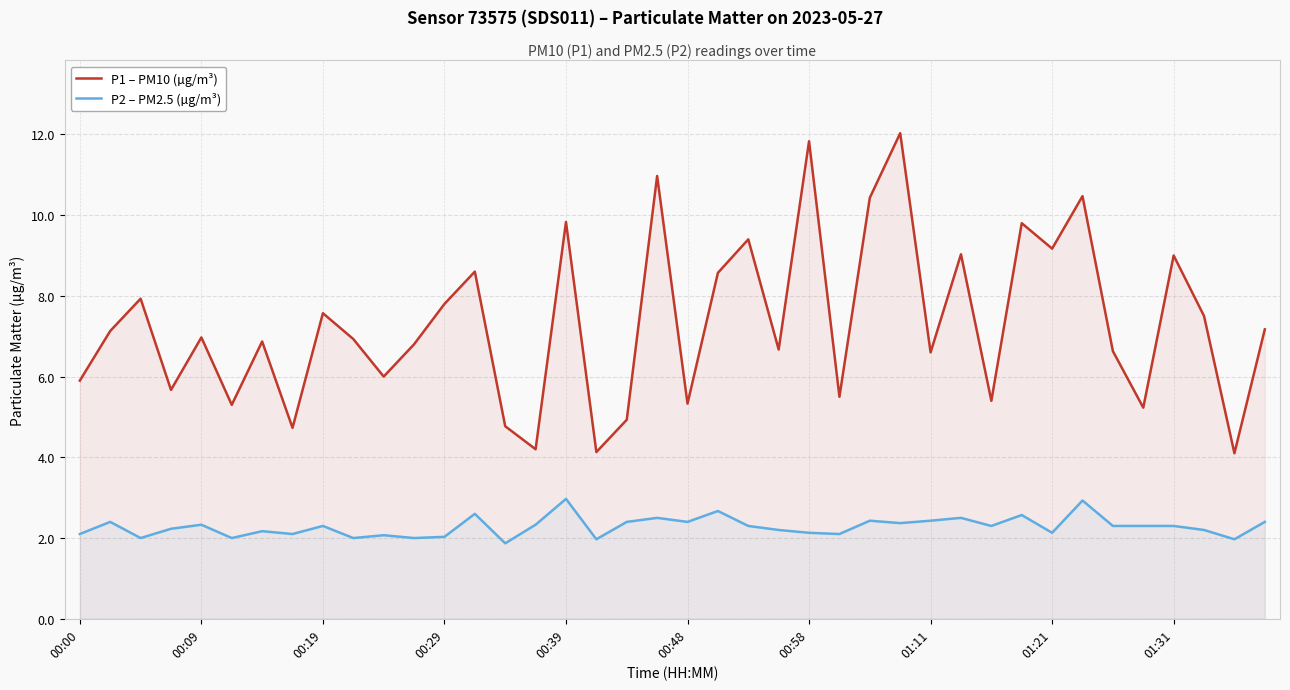

Rank the series by their maximum value, from highest to lowest.

P1 – PM10 (µg/m³), P2 – PM2.5 (µg/m³)